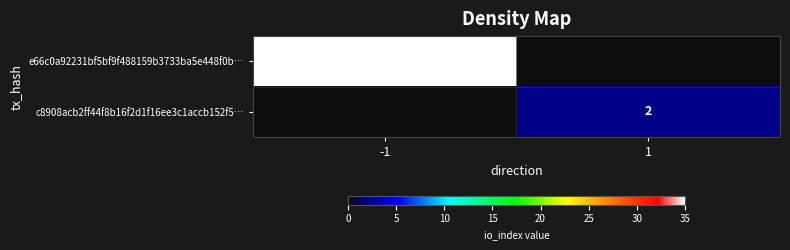

At which category does the chart reach its minimum across all series?

1